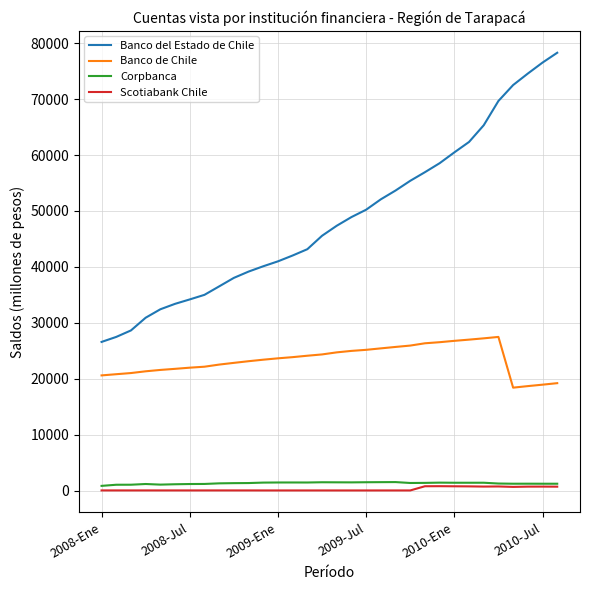

At how many categories does at least one series exceed 14873?

32